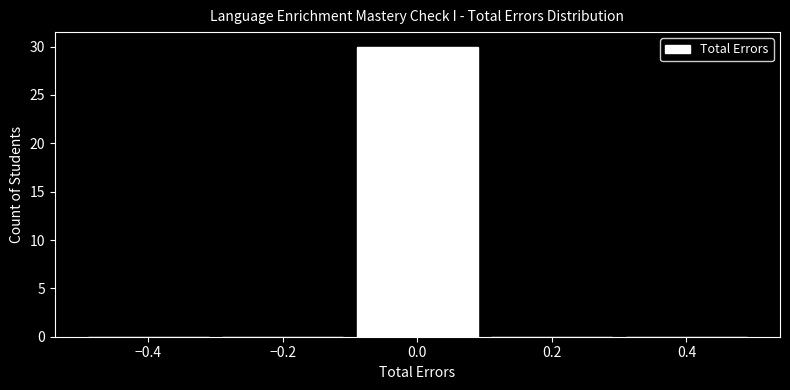

Reading left to right, transcribe this chart: for each bar, give the range it covers on the x-axis and its height. The values are not printed on the chart, so give them approximately, as read against the axis.

-0.5 to -0.3: 0
-0.3 to -0.1: 0
-0.1 to 0.1: 30
0.1 to 0.3: 0
0.3 to 0.5: 0